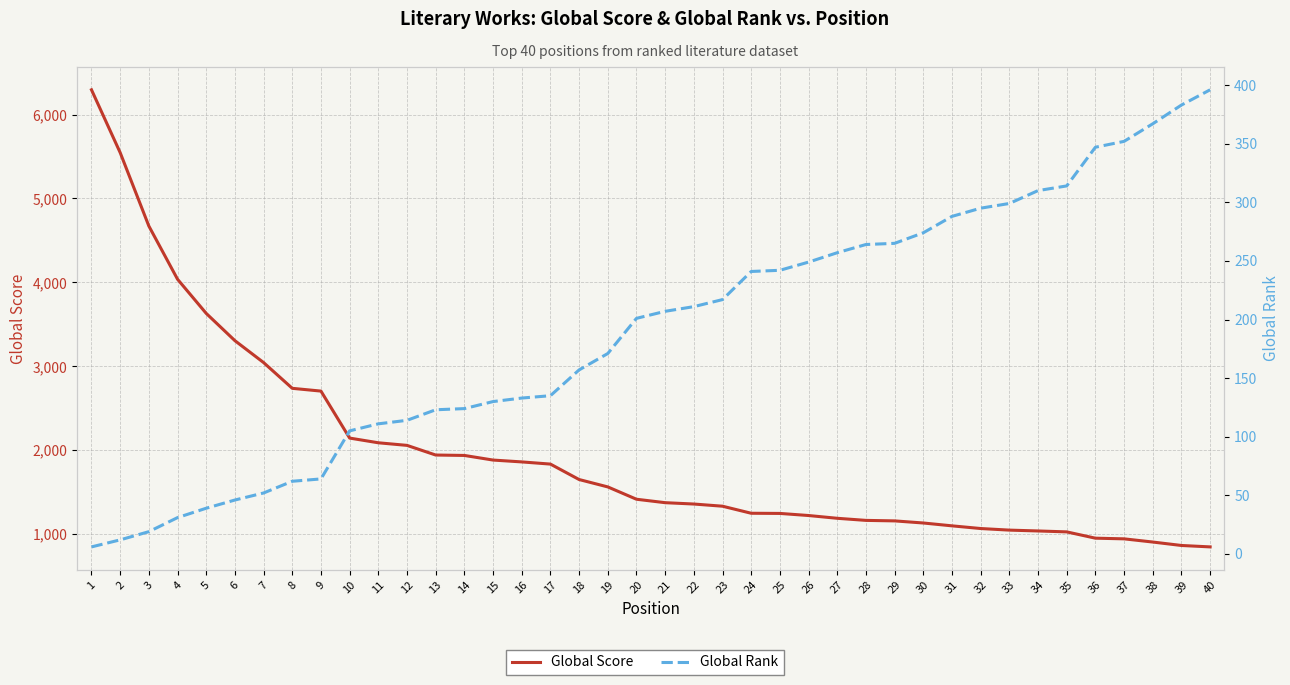

Which series has the largest total across all categories?

Global Score